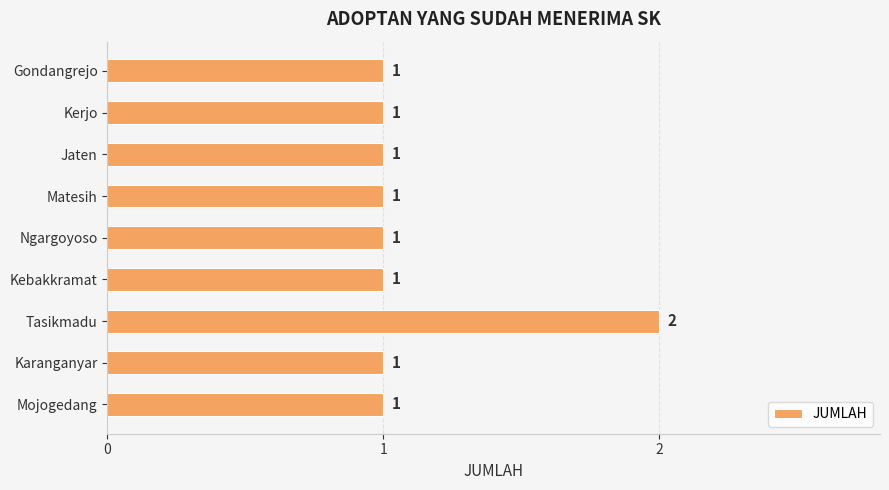

Approximately how many times larger is the value at Karanganyar compared to Mojogedang?

1.0